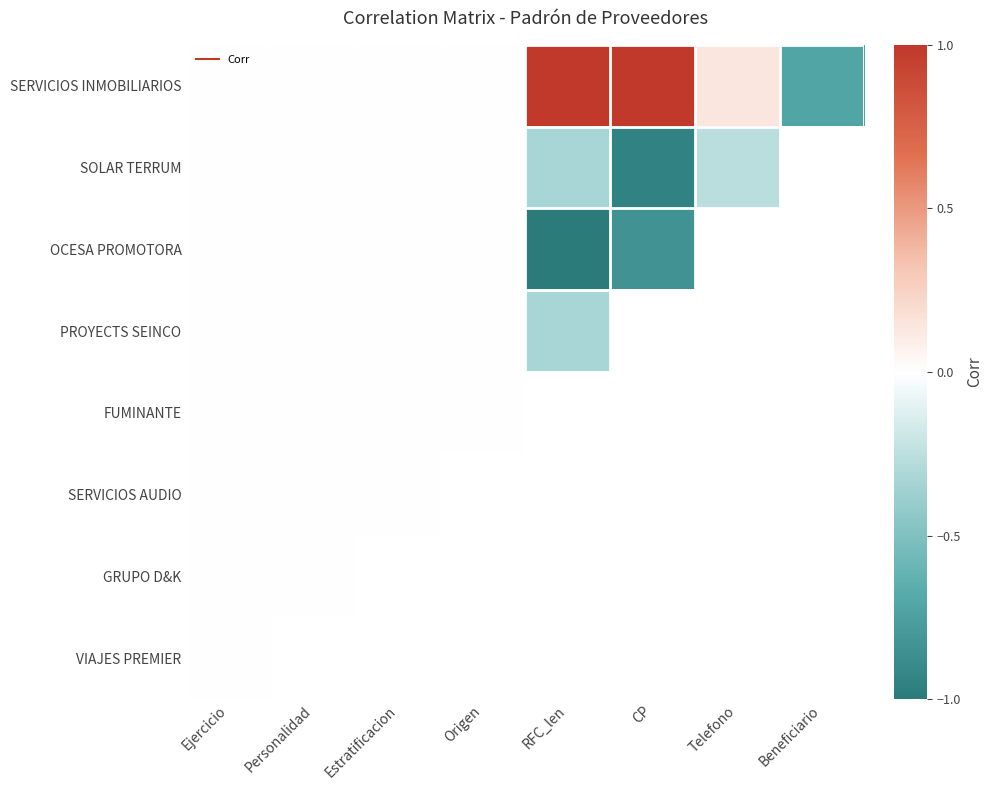

Rank the series by their maximum value, from lowest to highest.

SOLAR TERRUM, OCESA PROMOTORA, PROYECTS SEINCO, FUMINANTE, SERVICIOS AUDIO, GRUPO D&K, VIAJES PREMIER, SERVICIOS INMOBILIARIOS